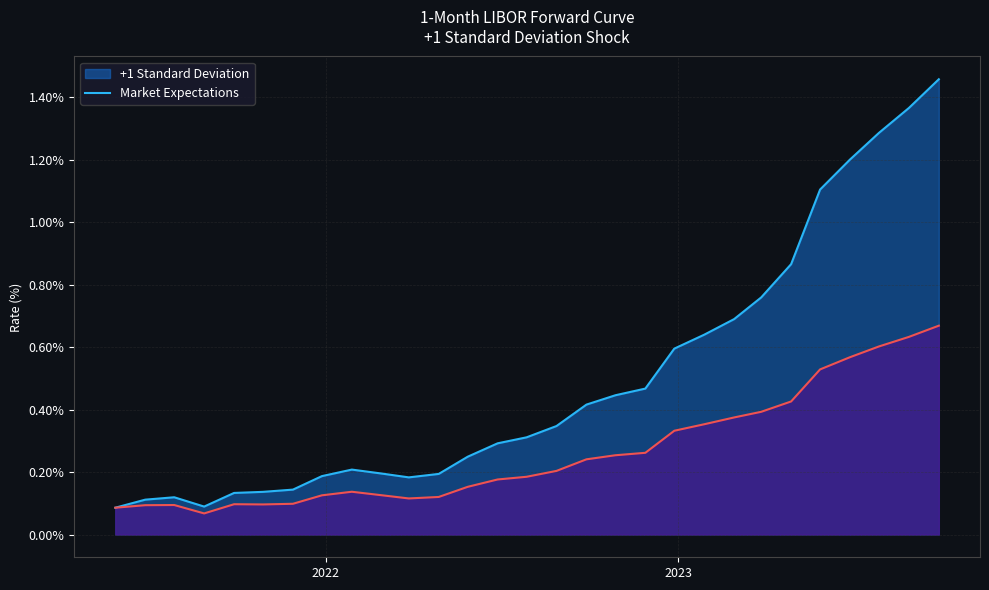

True or false: Market Expectations and +1 Standard Deviation intersect in this chart.

False